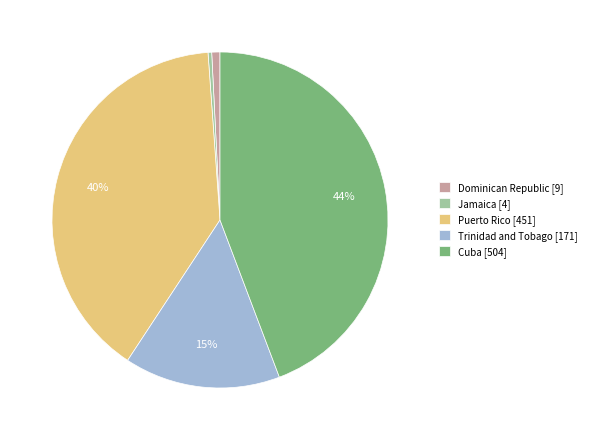

The Cuba slice represents 56% of the pie. True or false?

False